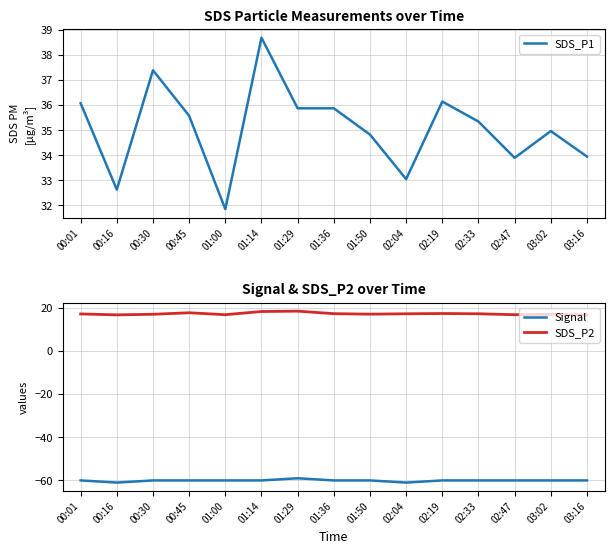

True or false: SDS_P2 and Signal intersect in this chart.

False